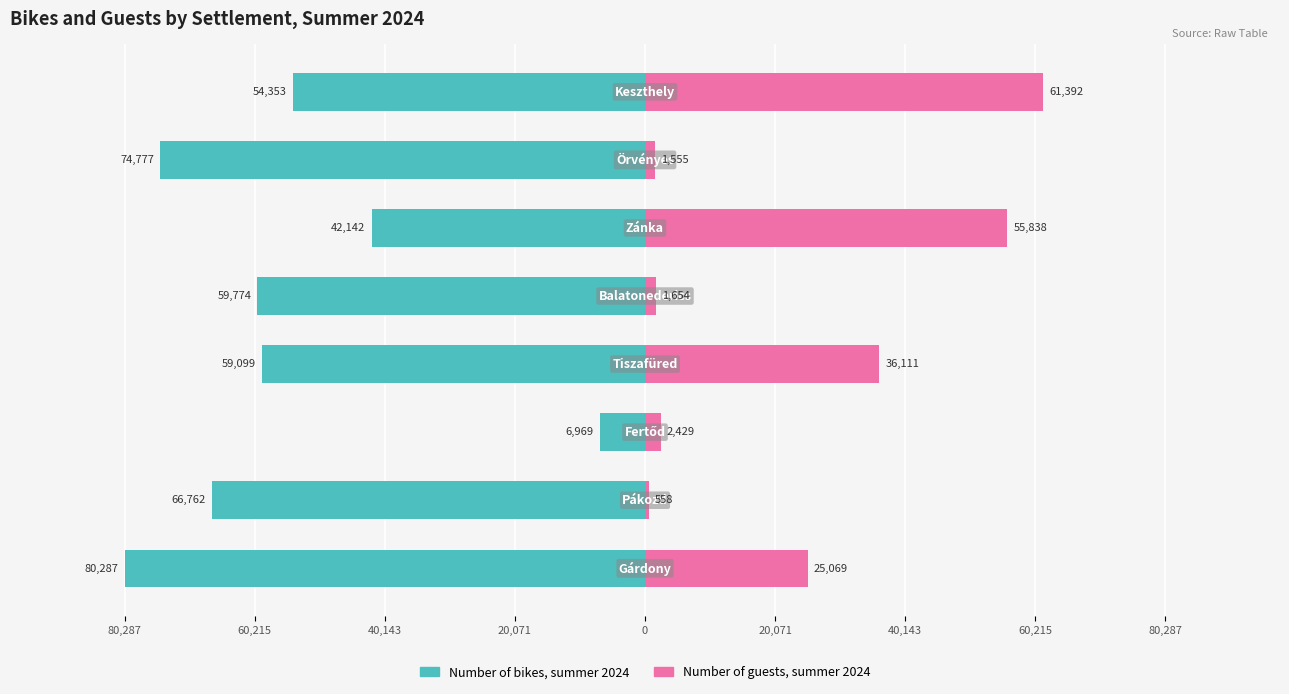

Is the value of Number of guests, summer 2024 at 40,143 greater than the value of Number of bikes, summer 2024 at 40,143?

Yes